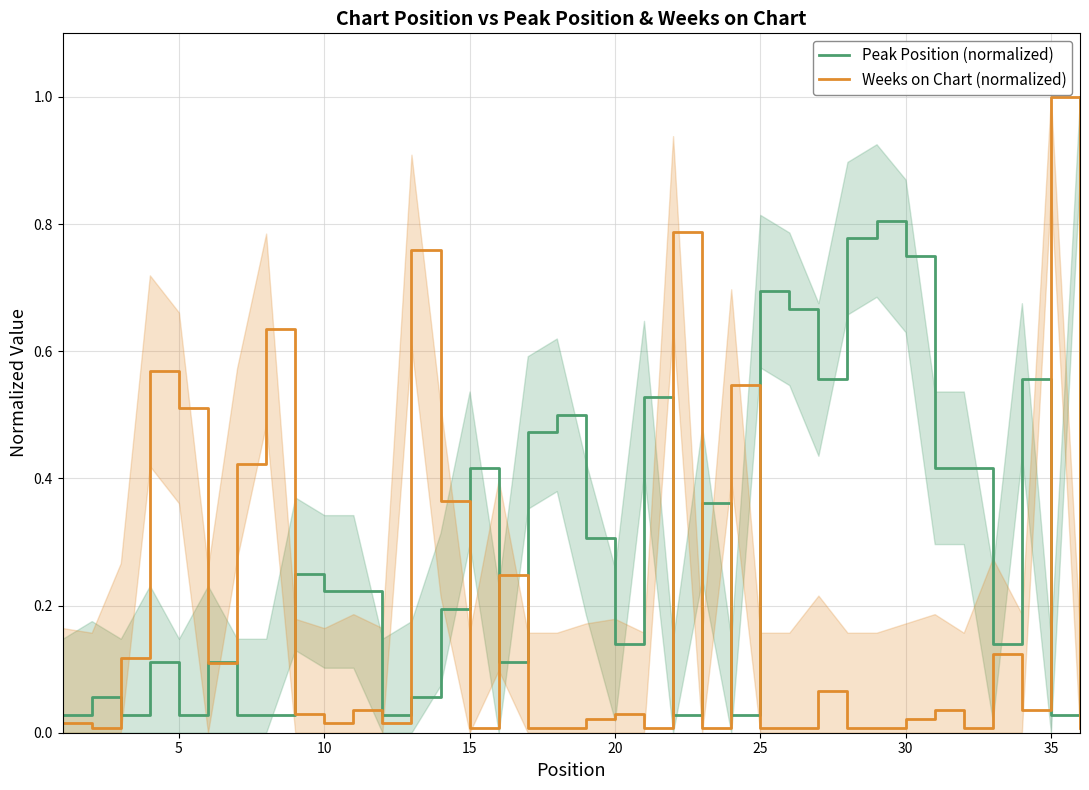

The Peak Position (normalized) series shows 0.3 at 25. True or false?

False